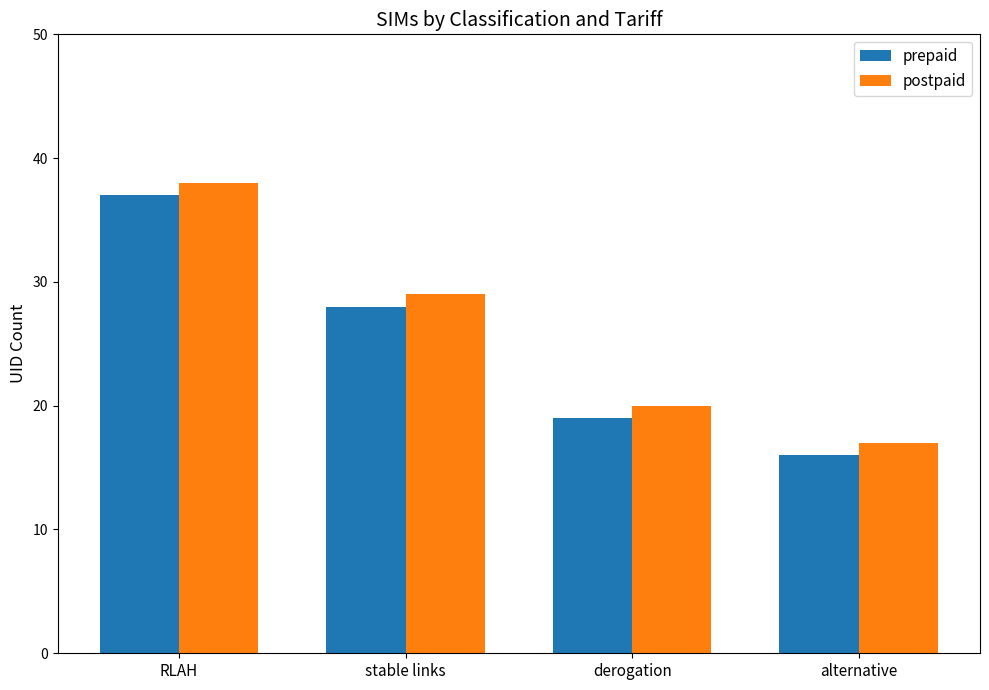

What is the maximum value for prepaid?

37